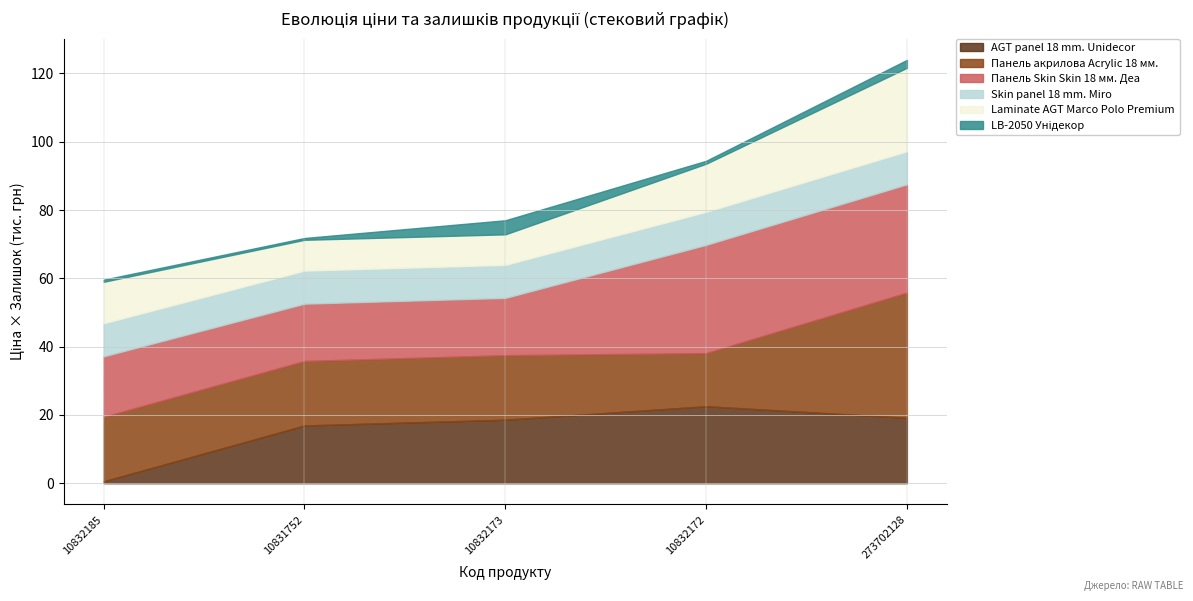

At which category is the sum across all series the highest?

273702128